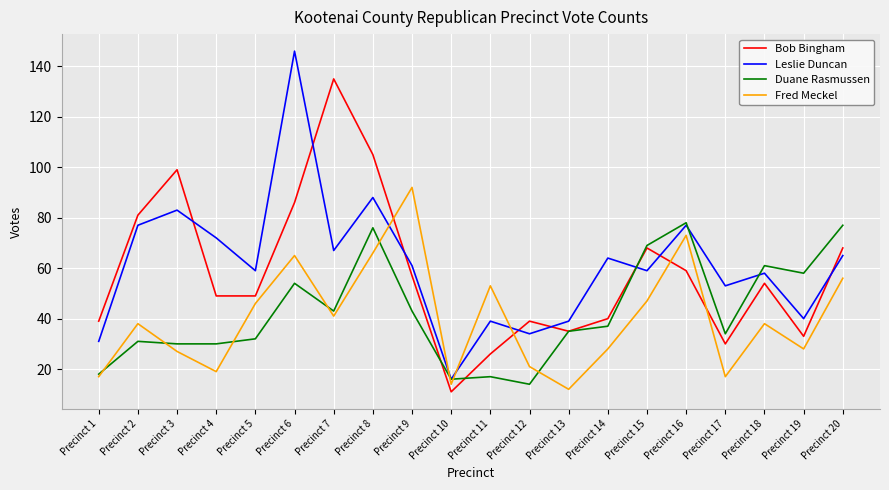

What is the sum of the Fred Meckel values at Precinct 6 and Precinct 11?

118